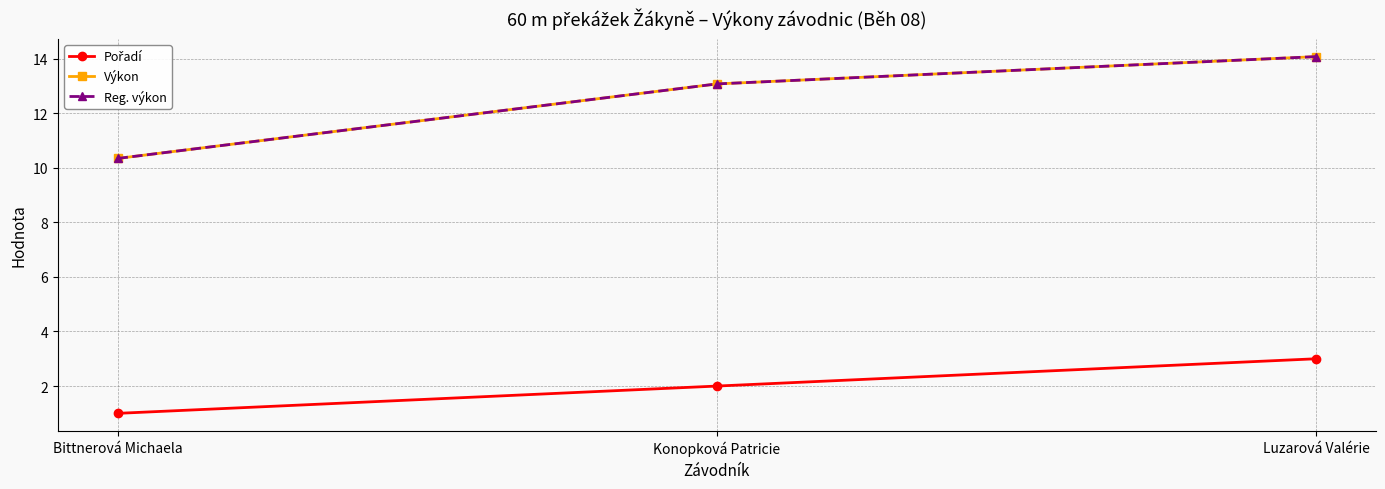

Which category has the highest value across all series?

Luzarová Valérie